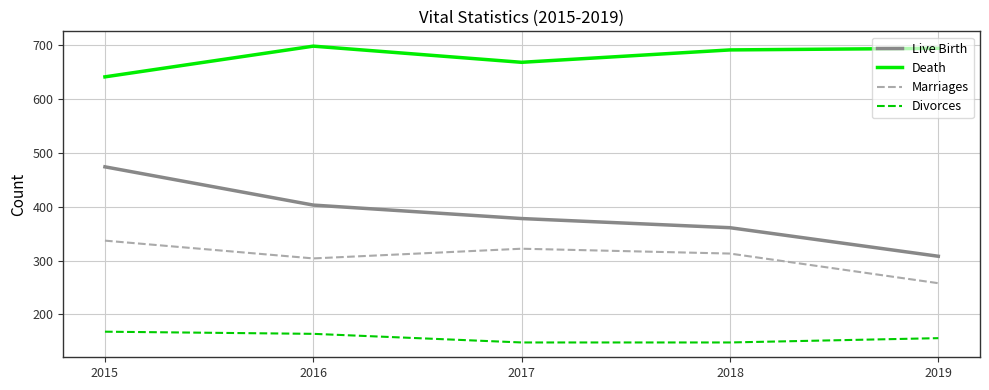

Rank the series at 2017 from highest to lowest value.

Death, Live Birth, Marriages, Divorces